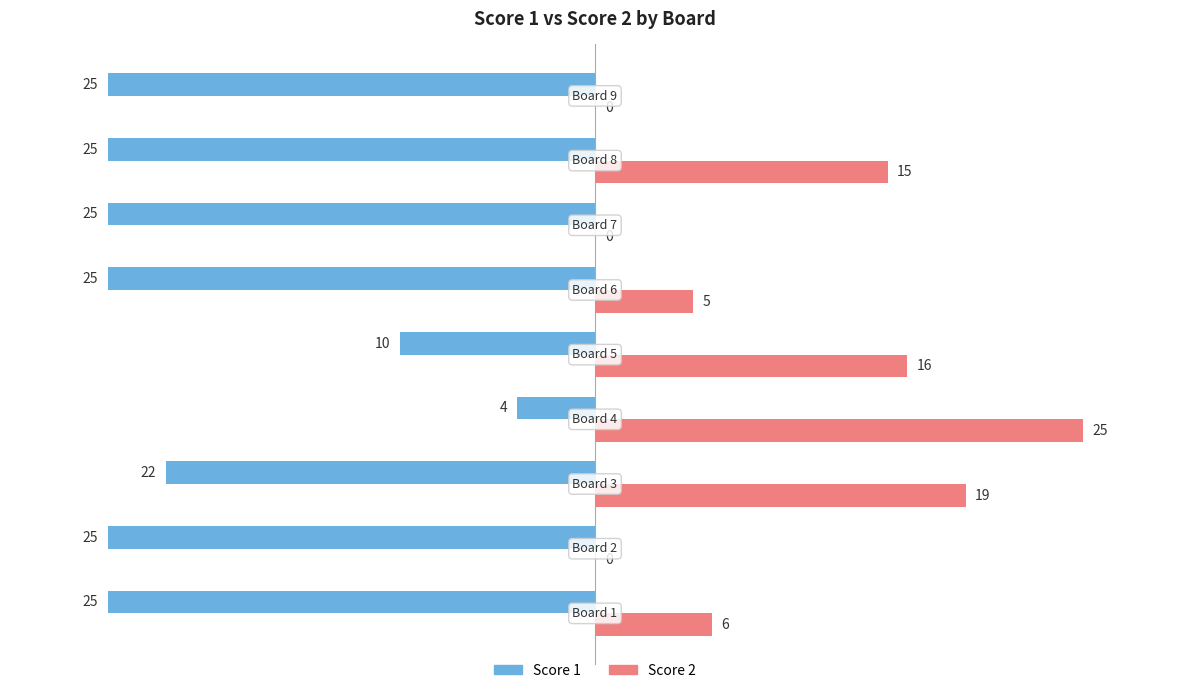

Which series has the largest total across all categories?

Score 2